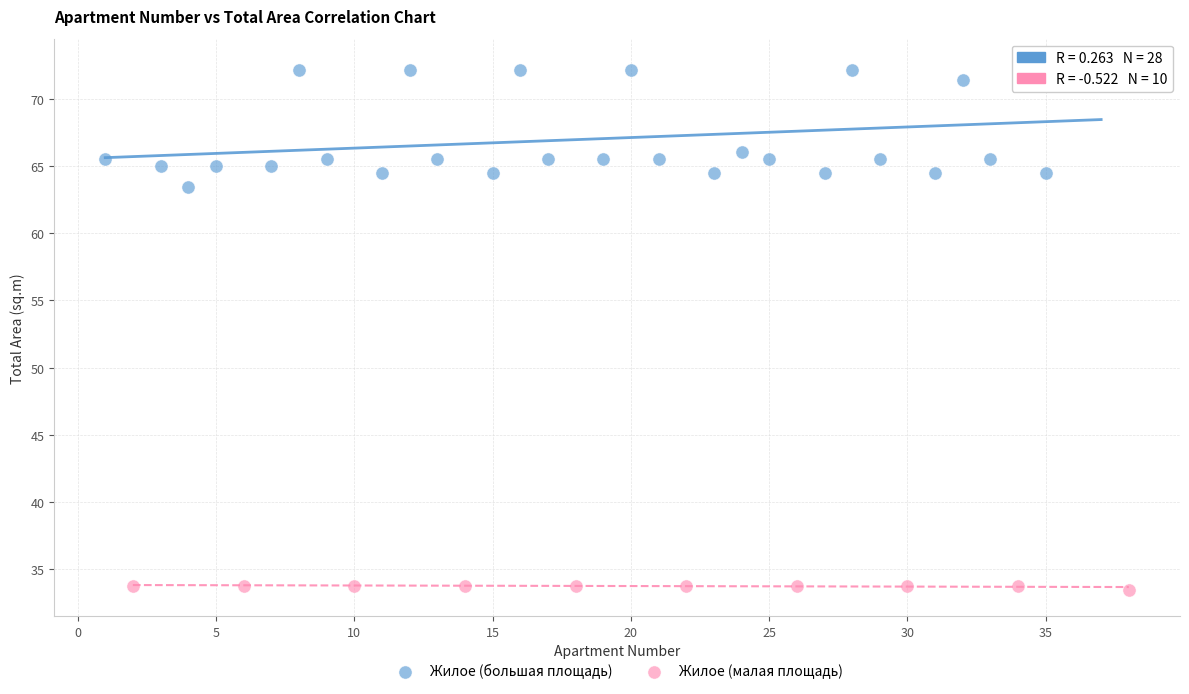

Which series has the widest spread of Y values?

Жилое (большая площадь)